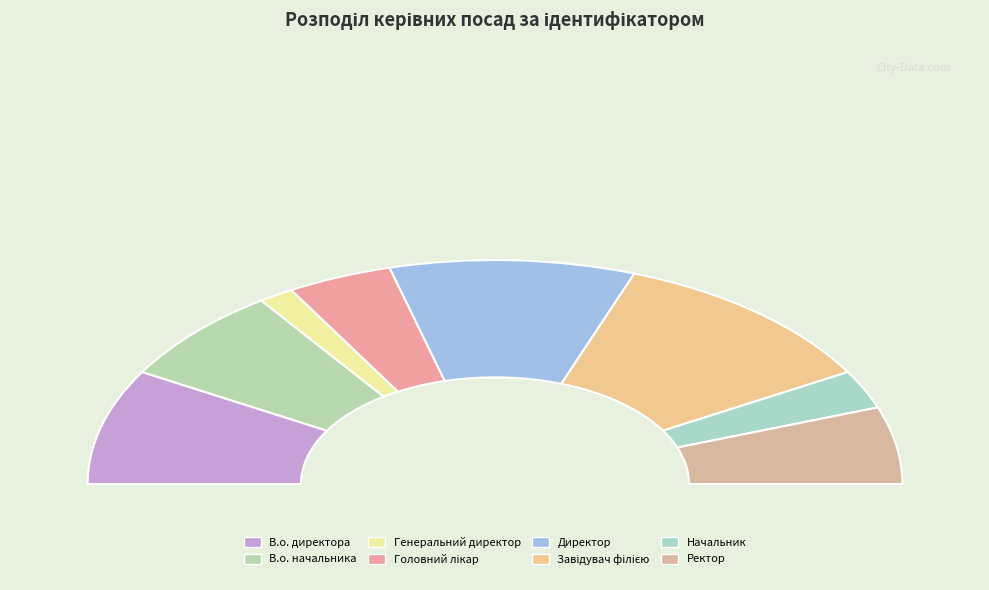

How many slices are in this pie chart?

8